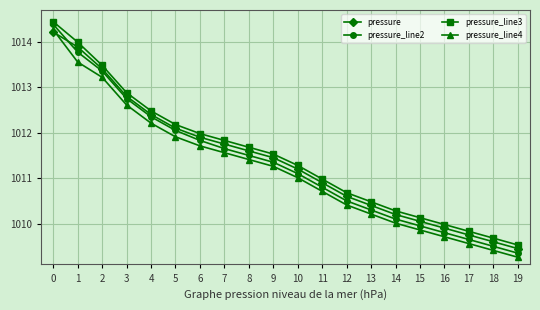

True or false: pressure_line3 has a value of 702.7 at 9.

False